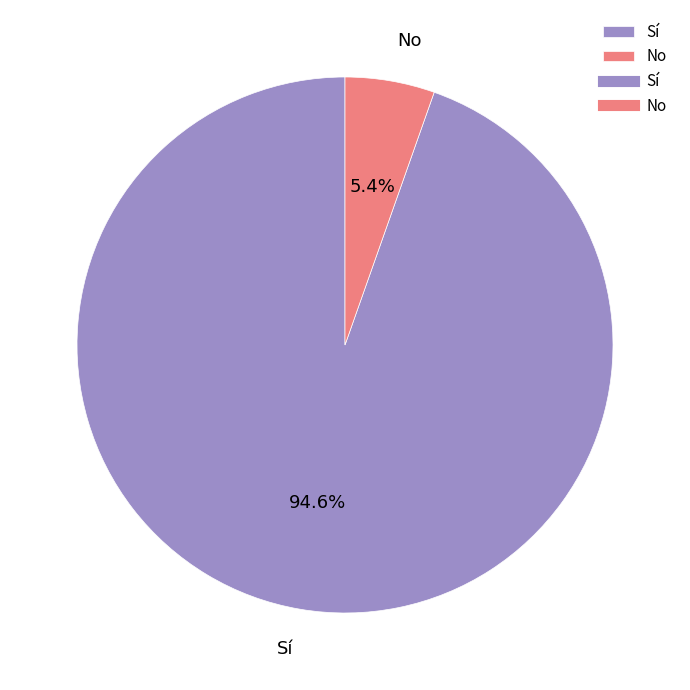

What portion of the pie excludes No?

94.6%